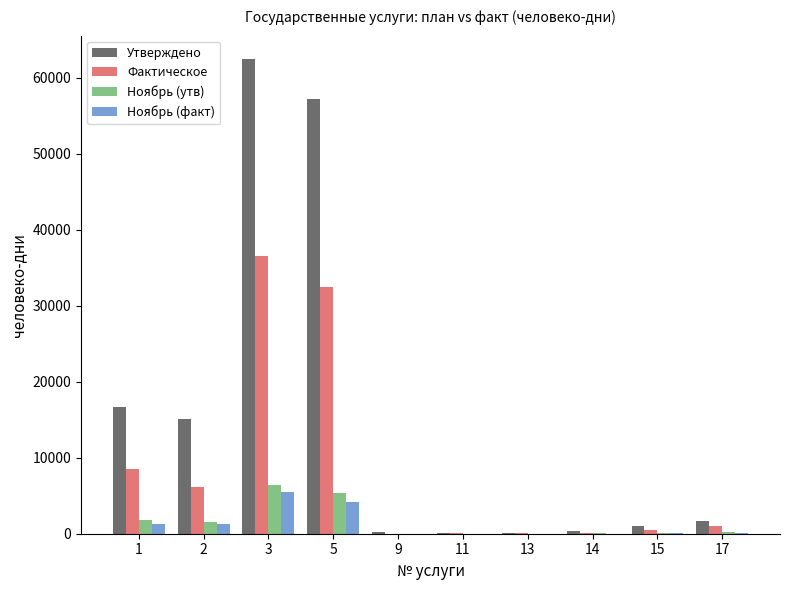

The value of Ноябрь (утв) at 3 is 10392. True or false?

False